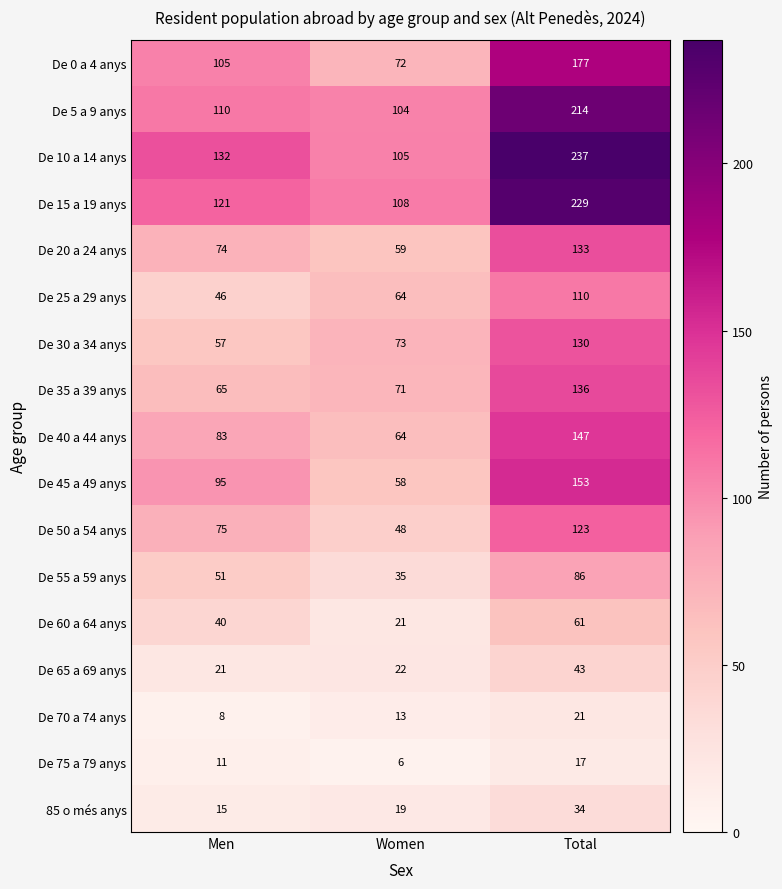

Which series changed the most between Men and Total?

De 15 a 19 anys